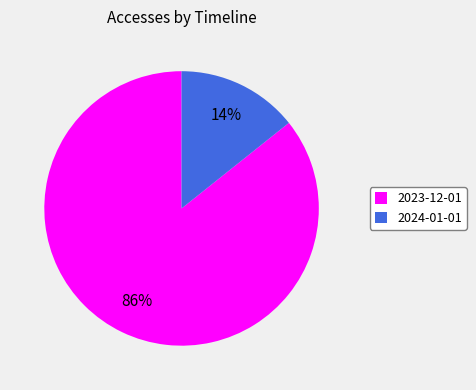

True or false: 2023-12-01 accounts for 80% of the total.

False